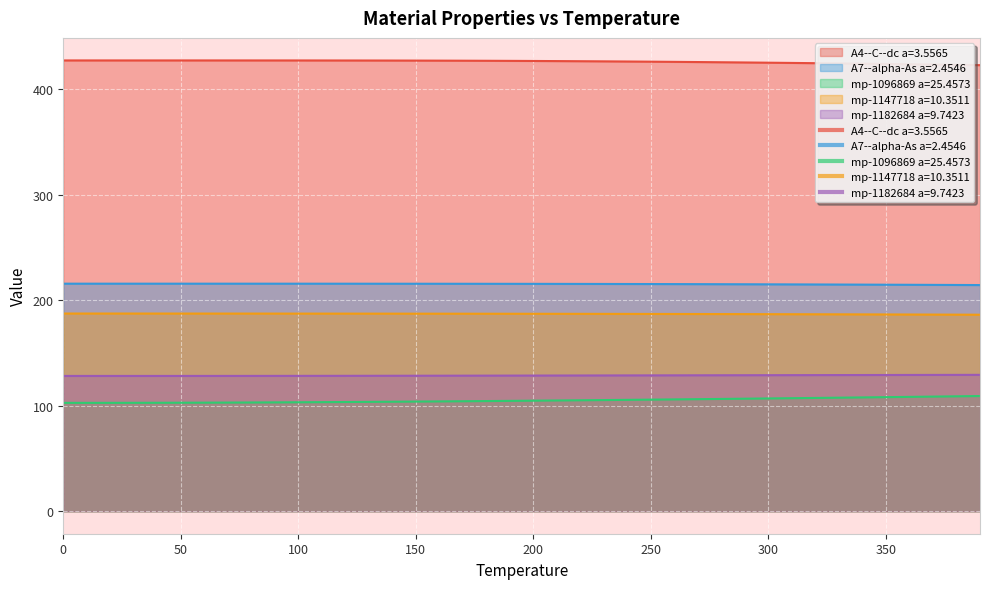

How many series are shown in this chart?

5